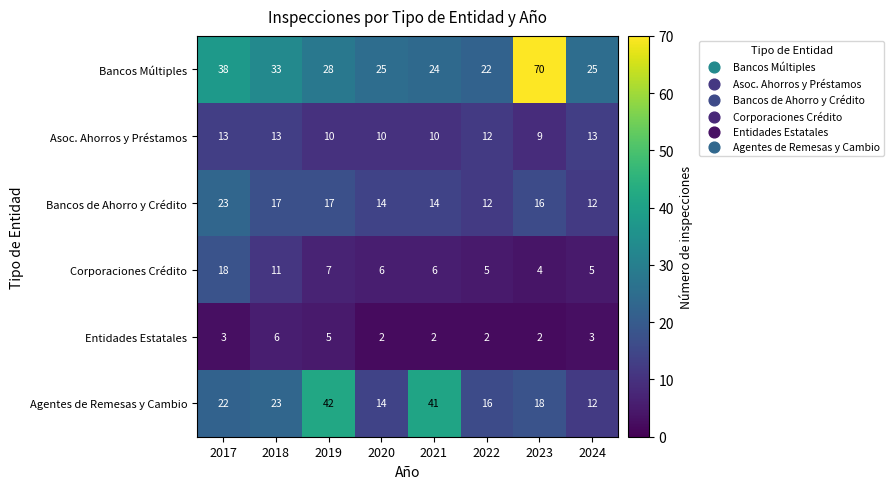

Which series has the largest range (max minus min)?

Bancos Múltiples